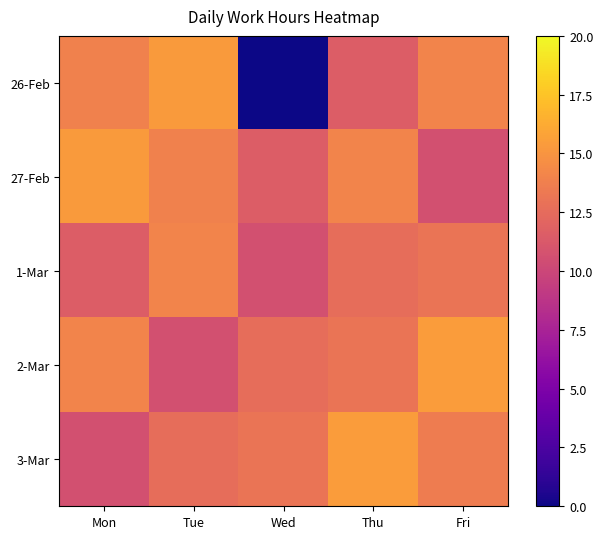

Which label corresponds to the largest value in the chart?

Fri